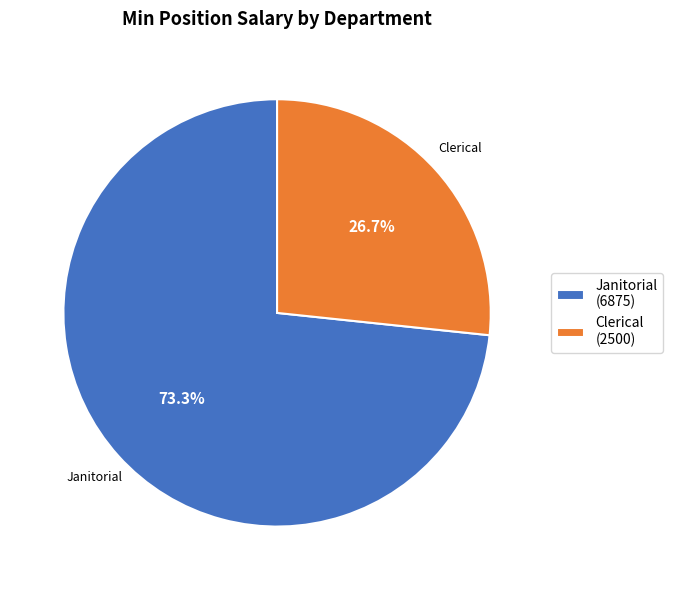

Does any single category account for the majority?

Yes